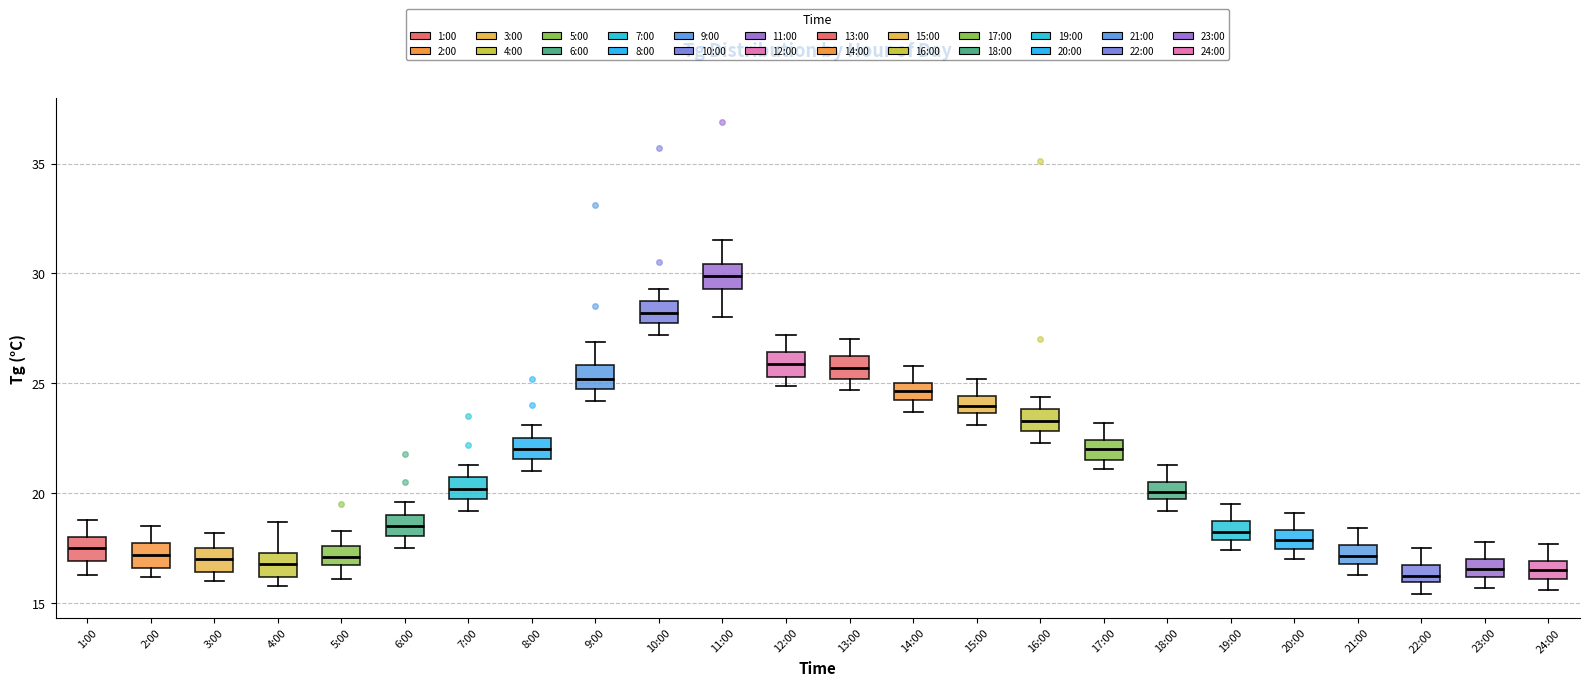

Where is the lower edge of the box for 7:00 on the y-axis? The values are not printed on the chart, so give them approximately, as read against the axis.

20.0